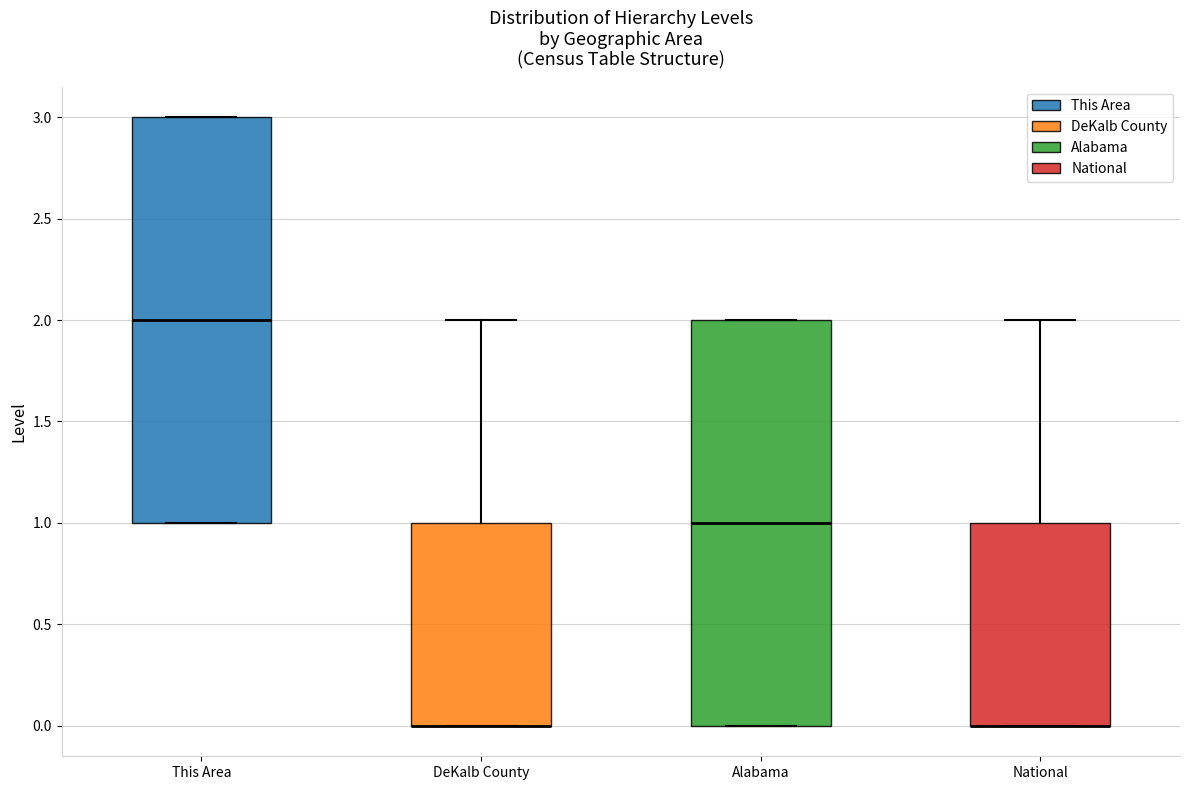

Reading left to right, transcribe this box plot: for each box, give where its median line is, the range the box spans, and where its two whiskers end, as read against the y-axis. The values are not printed on the chart, so give them approximately, as read against the axis.

This Area: median 2, box 1 to 3, whiskers 1 to 3
DeKalb County: median 0 (drawn on the box's lower edge), box 0 to 1, whiskers 0 to 2
Alabama: median 1, box 0 to 2, whiskers 0 to 2
National: median 0 (drawn on the box's lower edge), box 0 to 1, whiskers 0 to 2